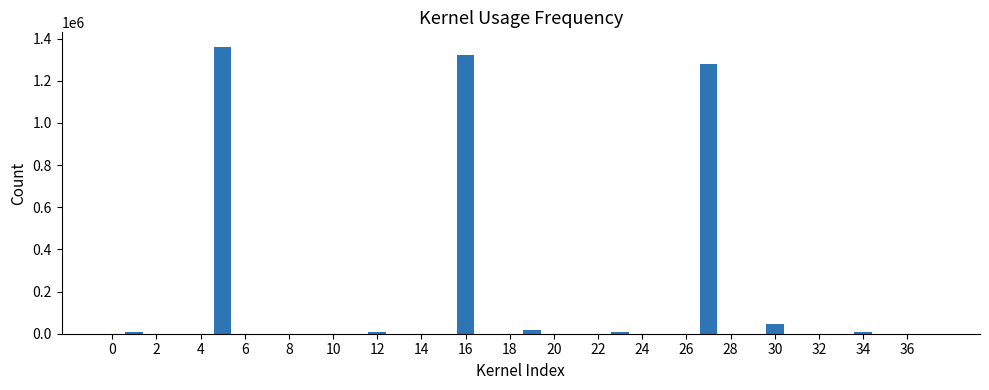

What is the sum of all values?

4062594.5